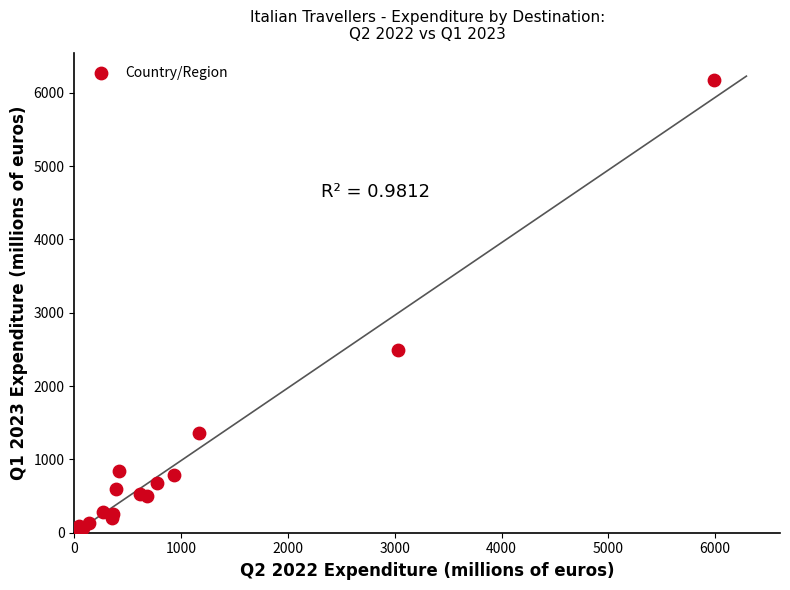

What Y value in the scatter plot is closest to 3086?

2490.2